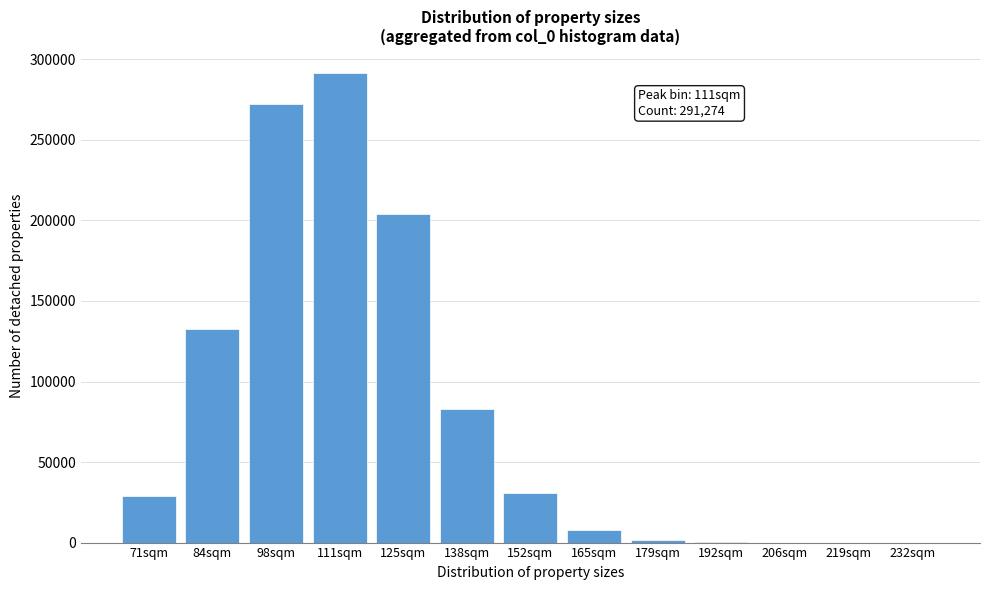

What is the maximum value shown in the chart?

291274